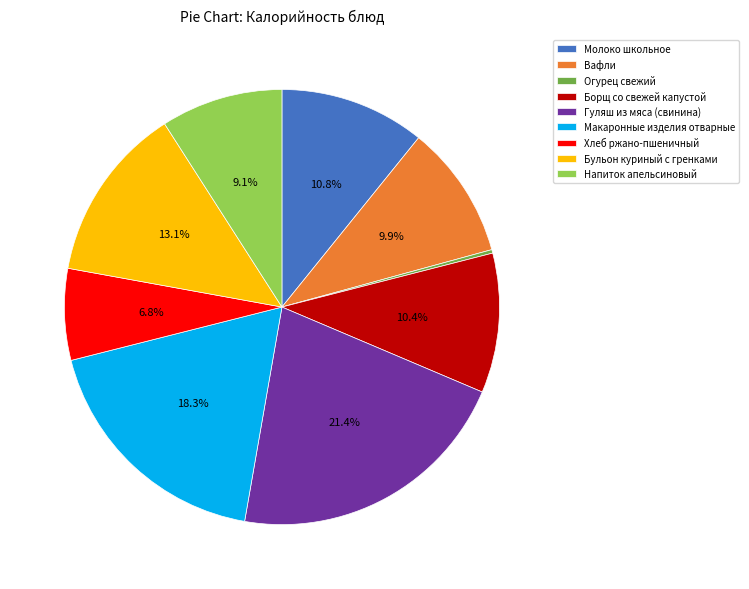

What is the largest slice in the pie chart?

Гуляш из мяса (свинина)